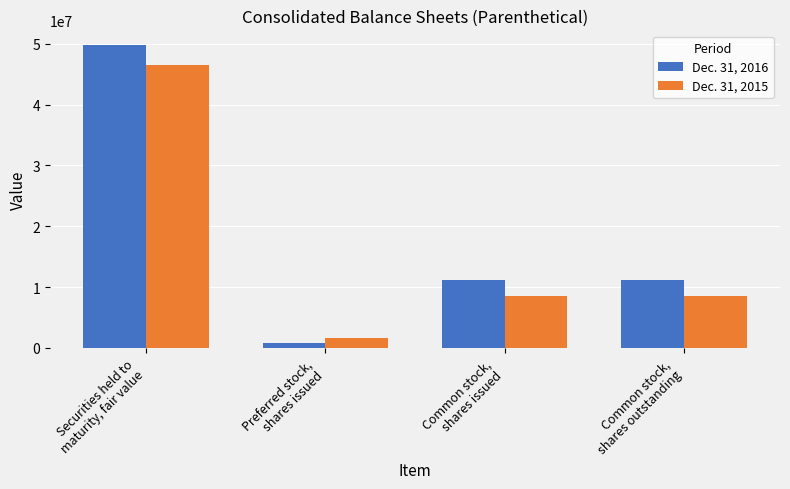

At Common stock,
shares issued, list the series in order from smallest to largest.

Dec. 31, 2015, Dec. 31, 2016